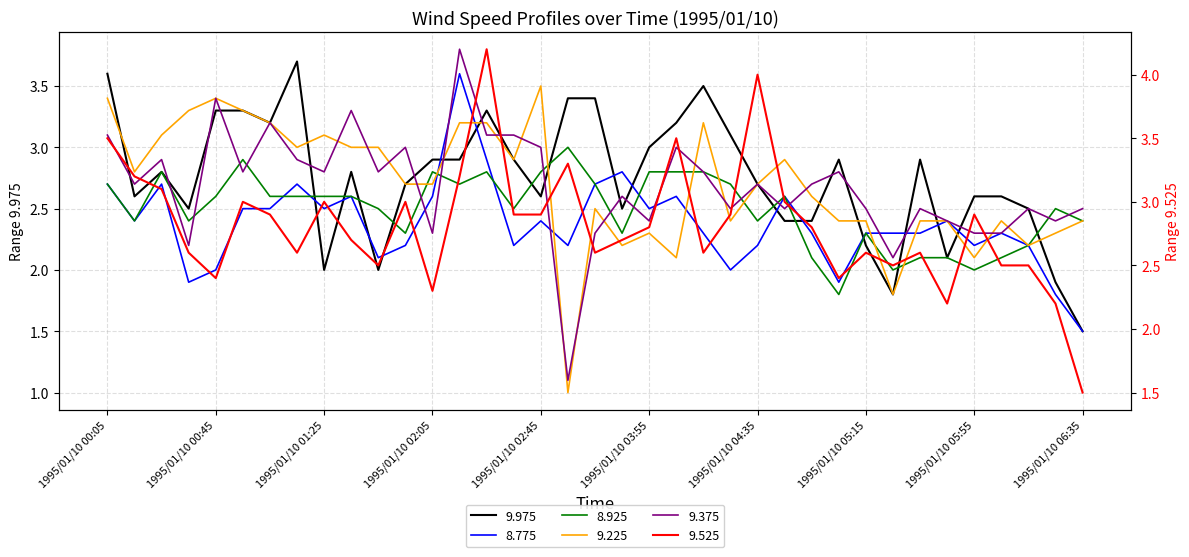

Where is 9.225 nearest to the value 2?

1995/01/10 04:05